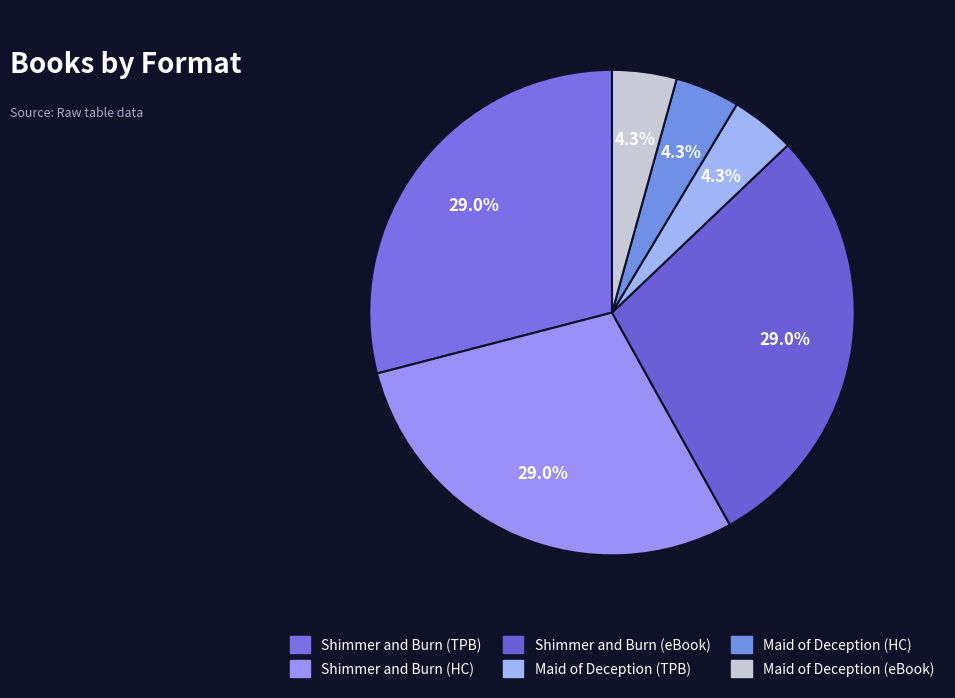

How many segments does this pie chart have?

6